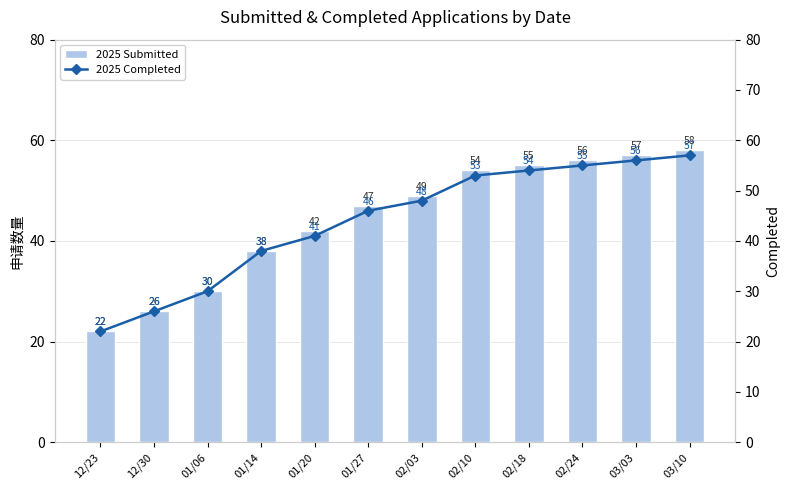

Which series has the widest spread of values?

2025 Submitted